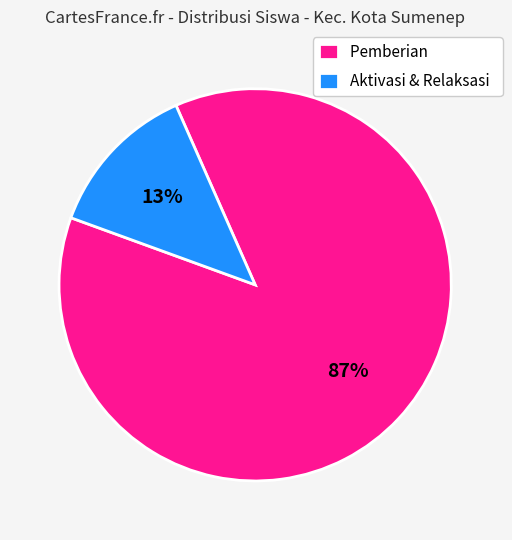

Is it true that Pemberian is 87% of the pie?

True